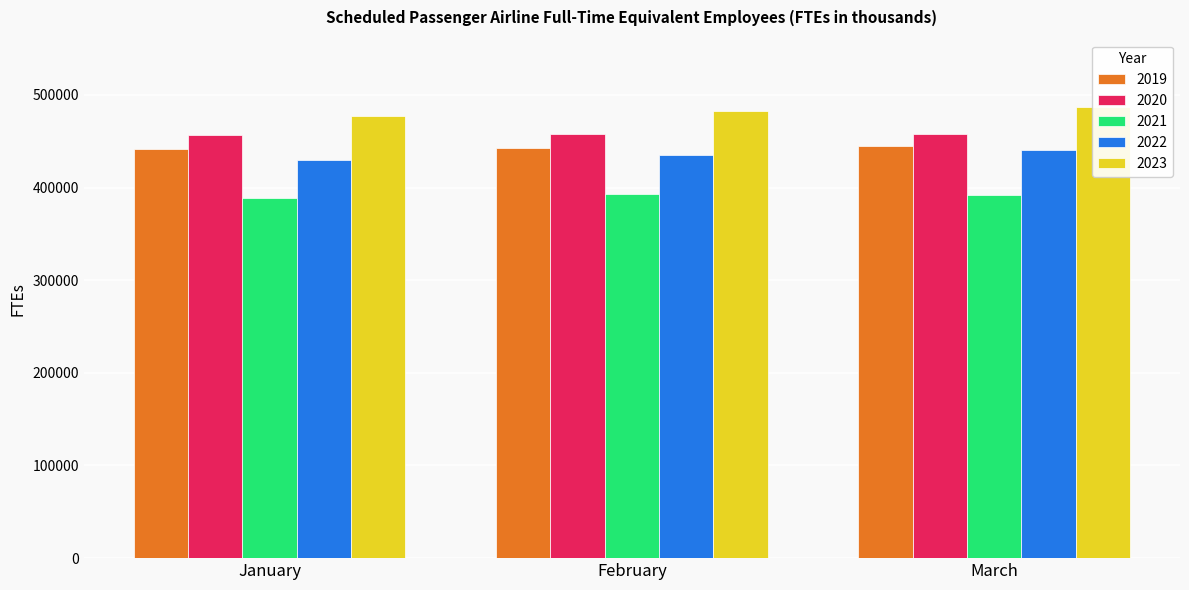

Reading right to left, what are all the values shown in this chart?

2019: March=444708.0	February=442778.0	January=441520.0
2020: March=457260.0	February=458229.0	January=456243.0
2021: March=392250.0	February=393115.0	January=388779.0
2022: March=440836.0	February=434913.0	January=429368.0
2023: March=486550.5	February=482271.0	January=477728.0